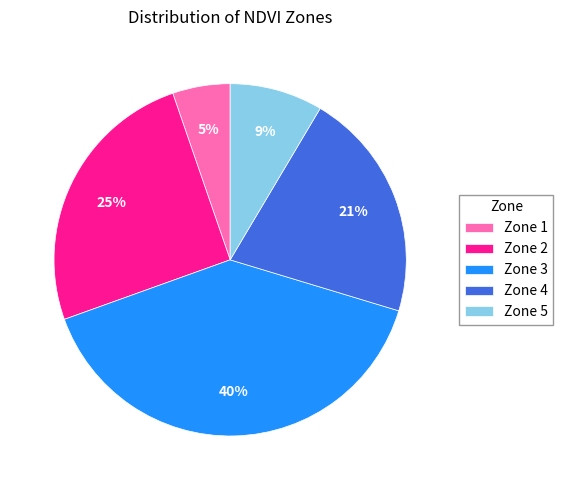

Approximately how many times larger is the value at Zone 1 compared to Zone 5?

0.6